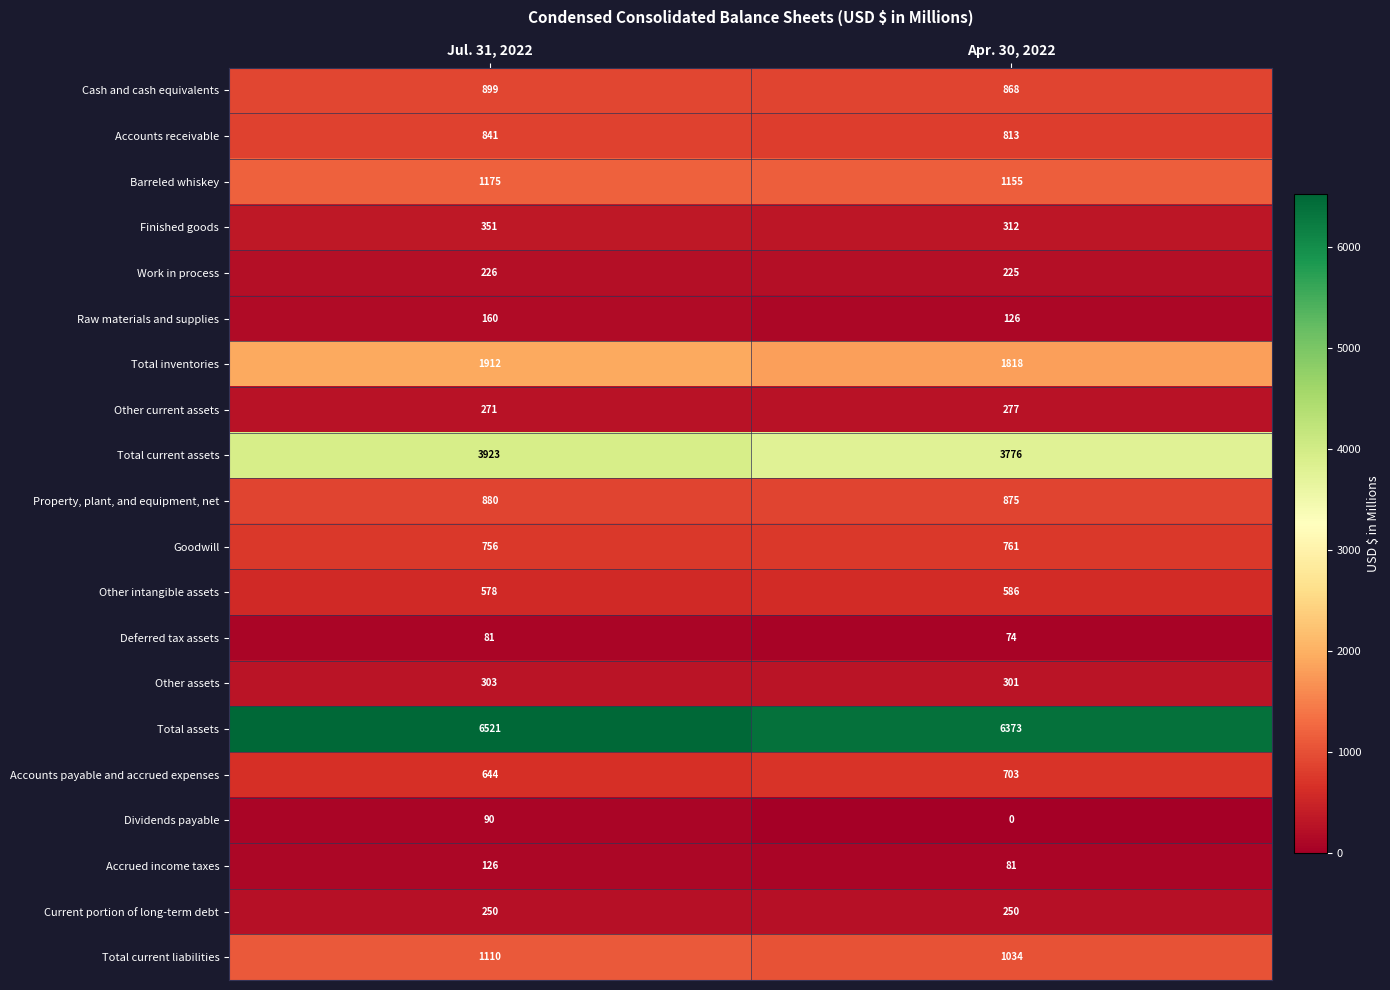

How many series are shown in this chart?

20